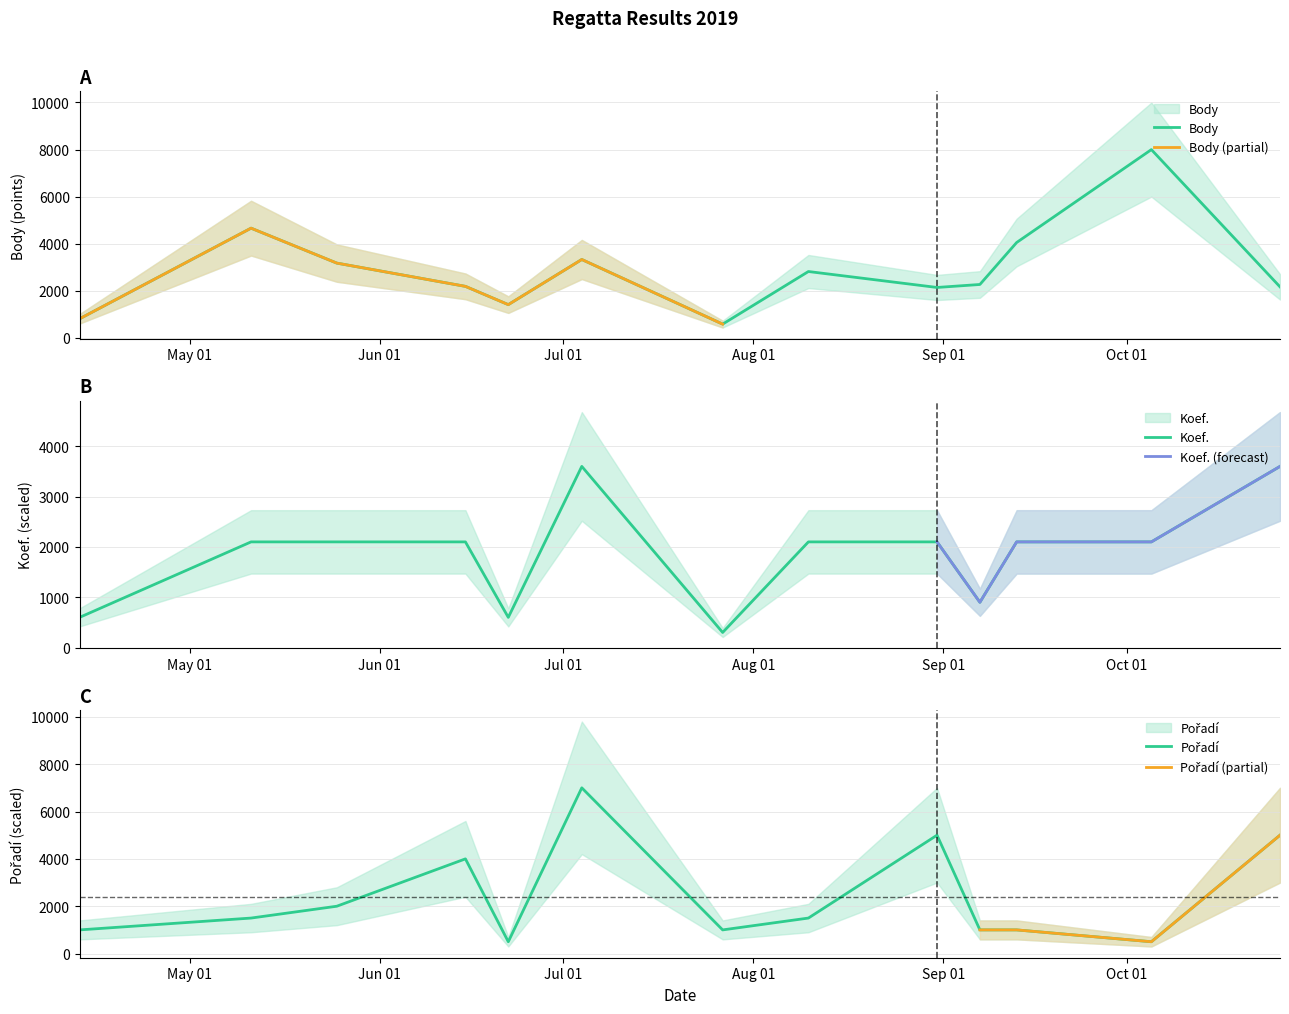

How many values in the Body series are below 2263?

6